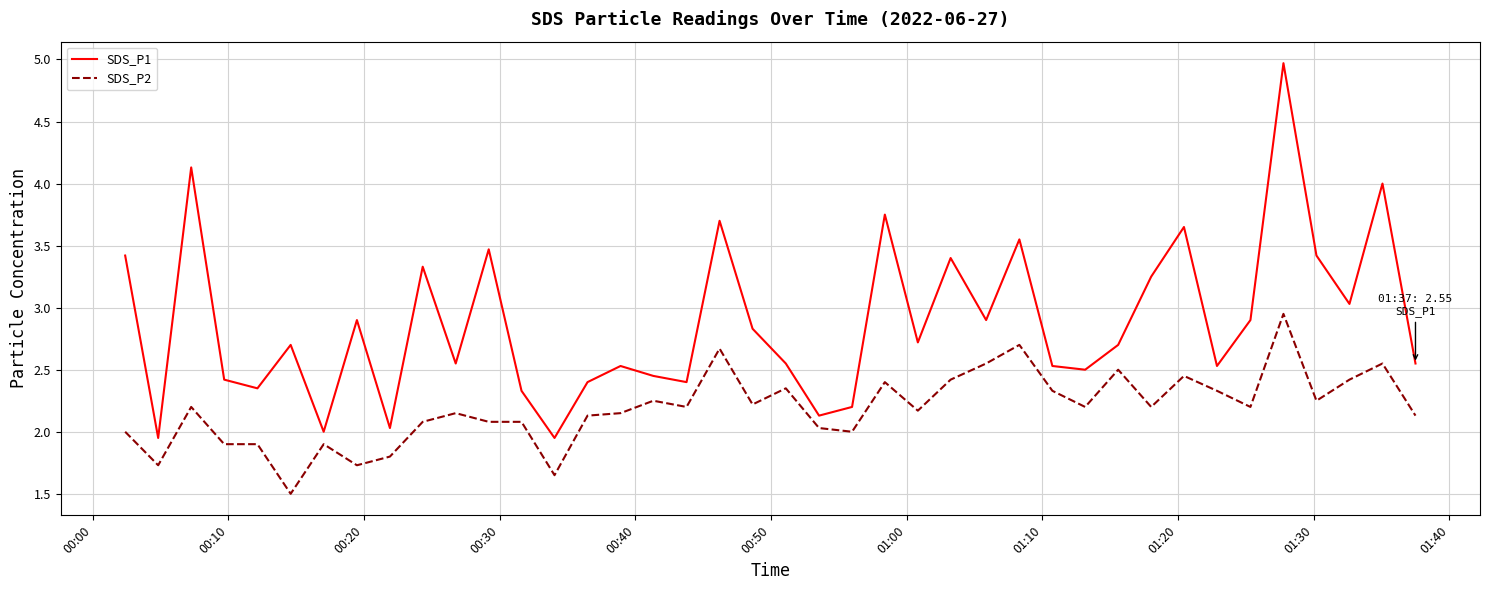

List the series in order of their overall mean, lowest first.

SDS_P2, SDS_P1